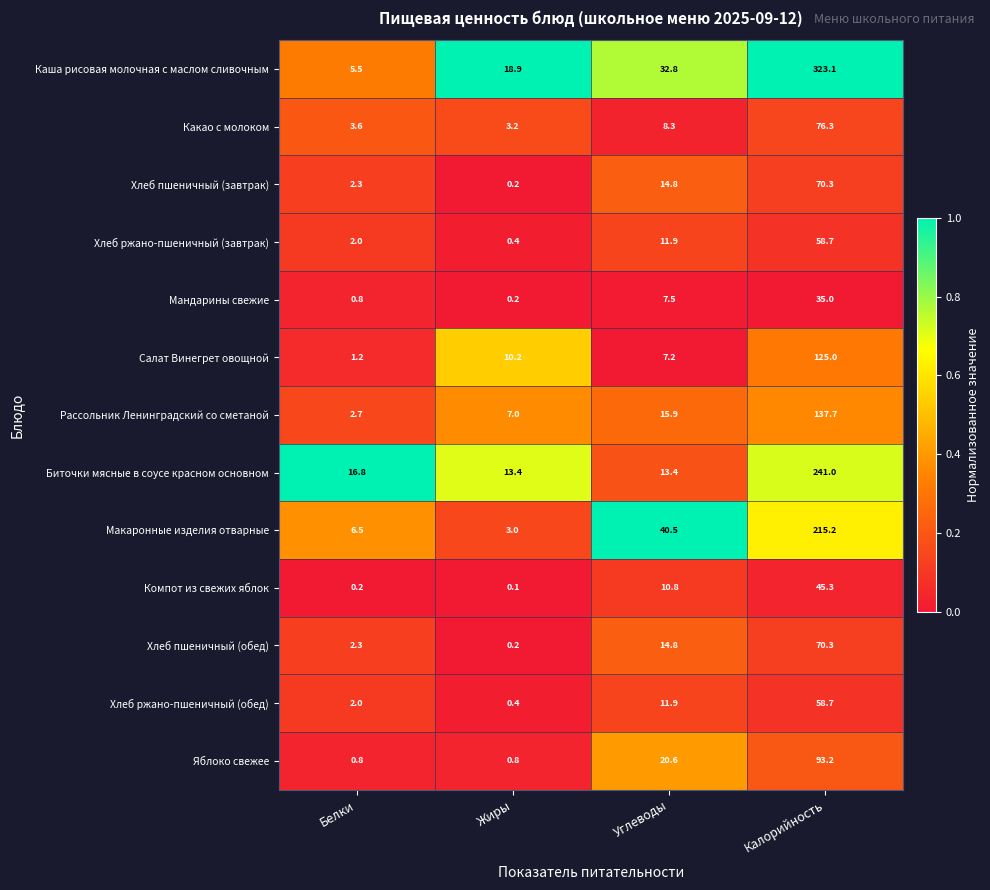

Is it true that Салат Винегрет овощной equals 1.2 at Белки?

True